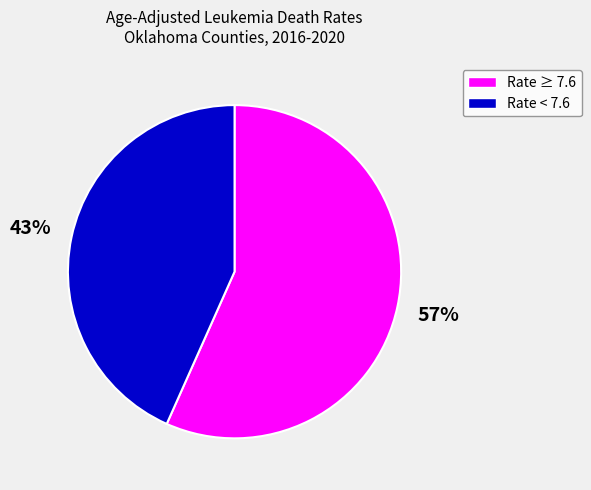

Approximately how many times larger is the value at Rate < 7.6 compared to Rate ≥ 7.6?

0.8